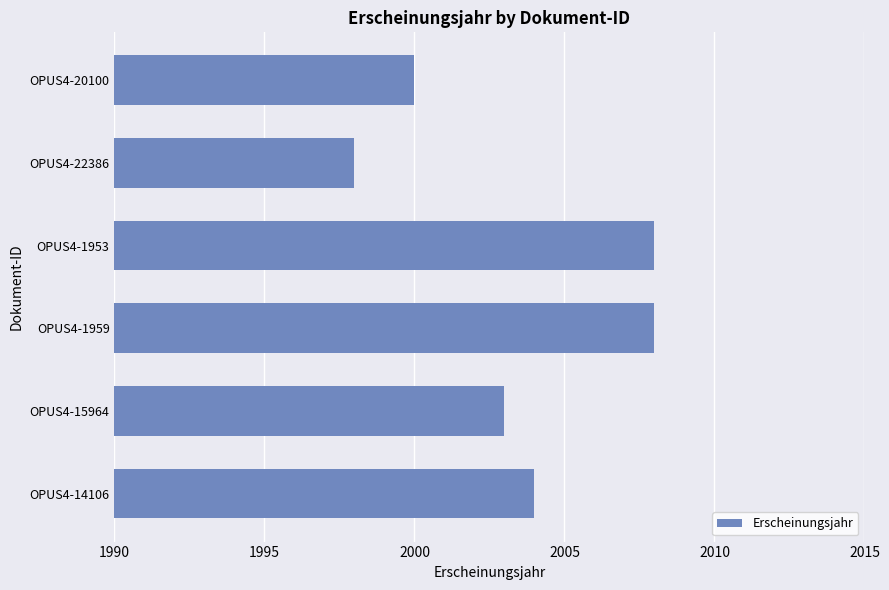

What is the smallest value displayed?

1998